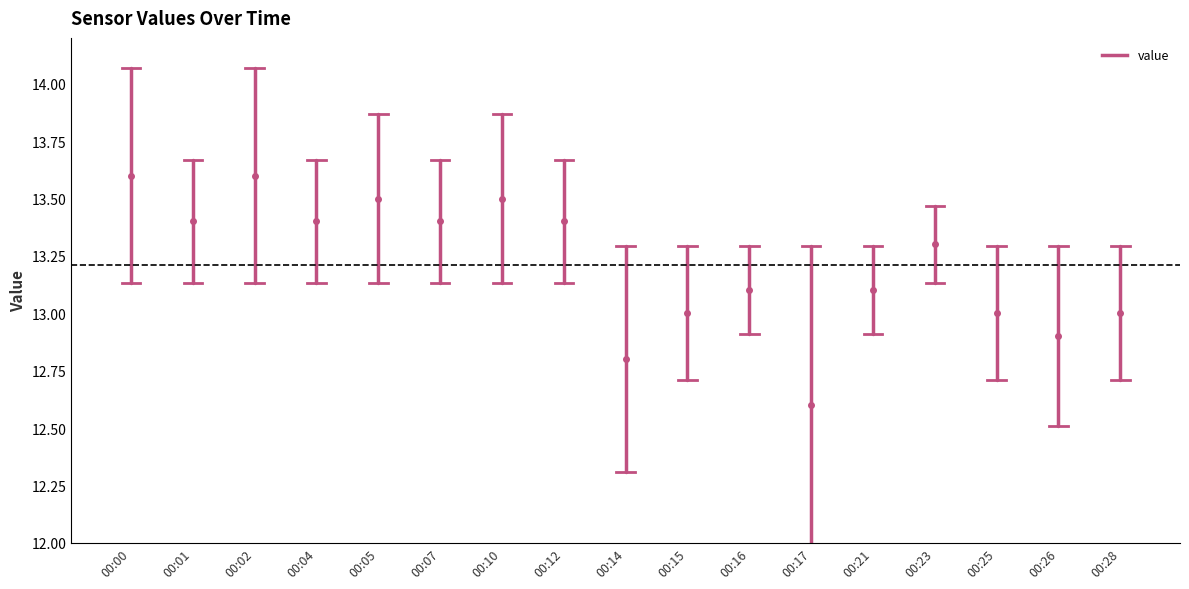

Is it true that the value at 00:00 is 8.7?

False